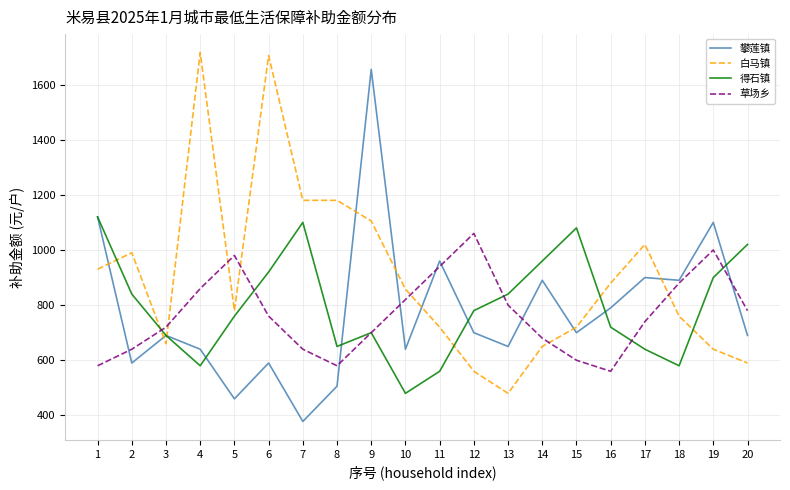

True or false: 攀莲镇 and 白马镇 intersect in this chart.

True